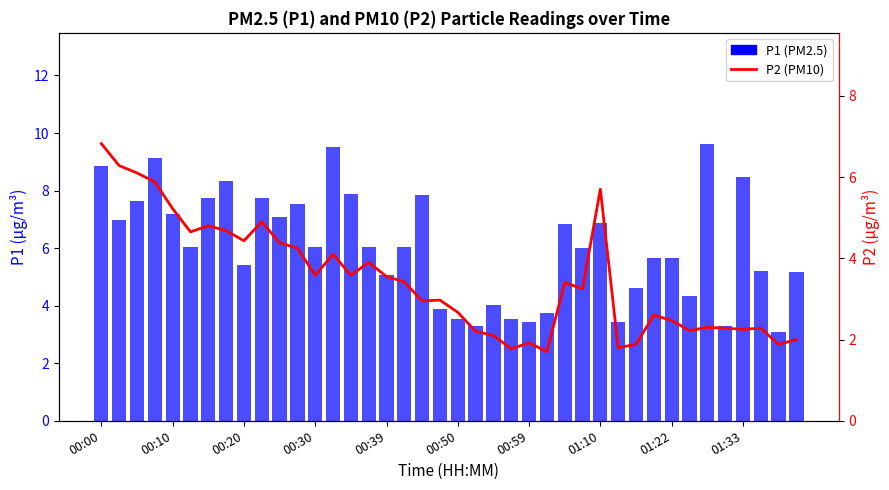

At which category does the chart reach its minimum across all series?

25